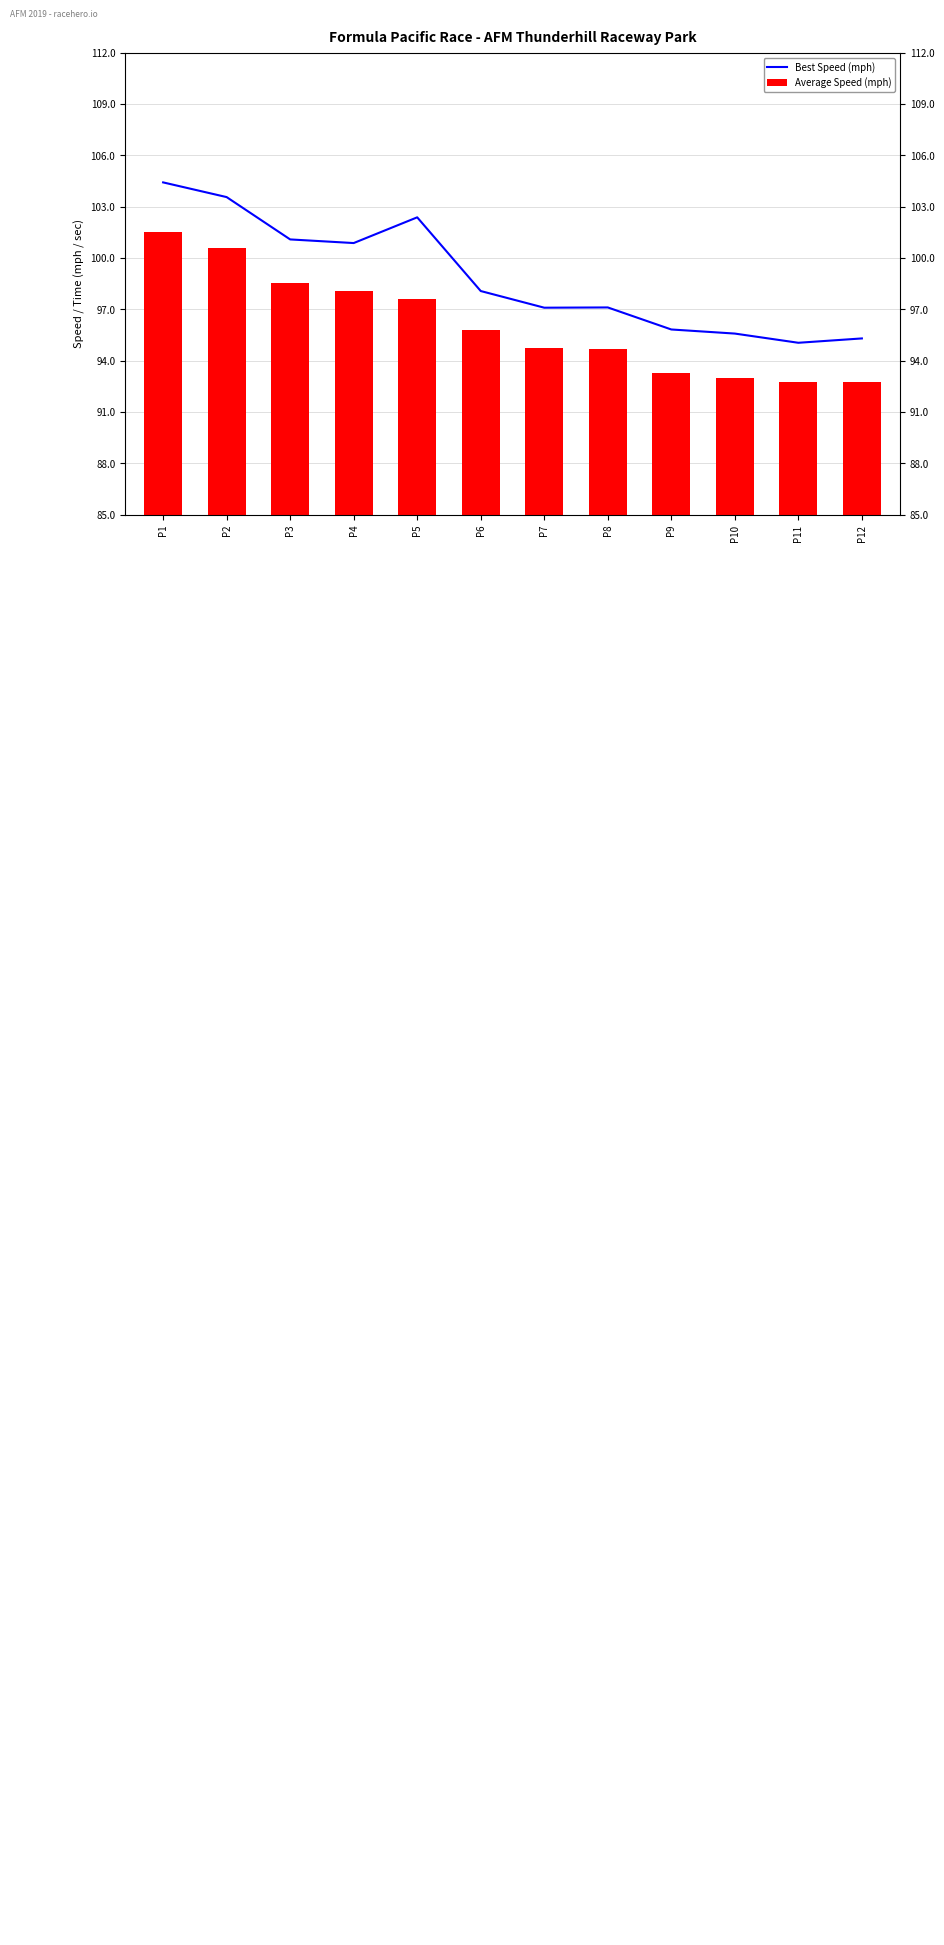

Rank the series by their maximum value, from highest to lowest.

Best Speed (mph), Average Speed (mph)